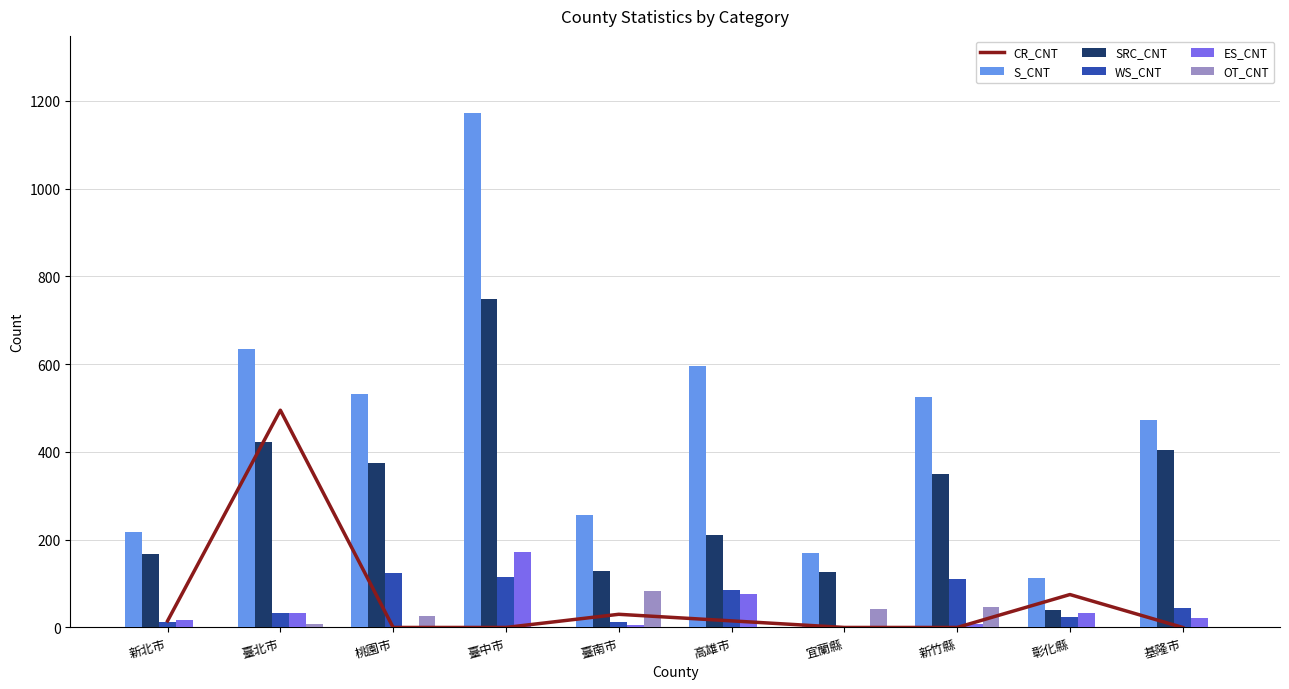

What position from the right is 宜蘭縣?

4